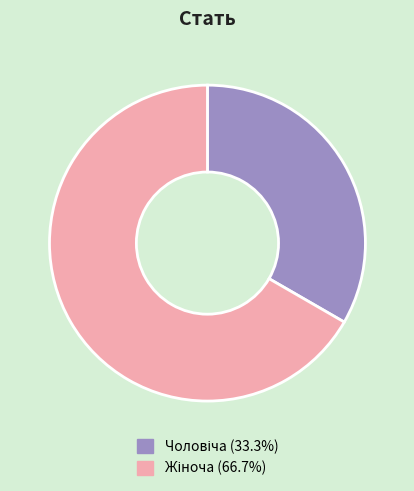

Is there a majority slice in this chart?

Yes